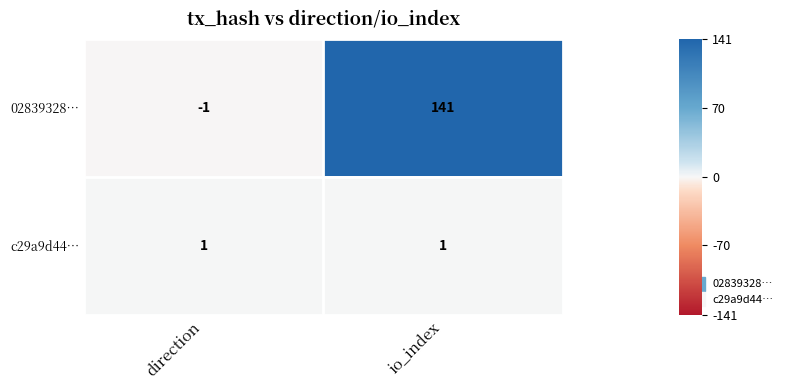

At which category is the sum across all series the highest?

io_index